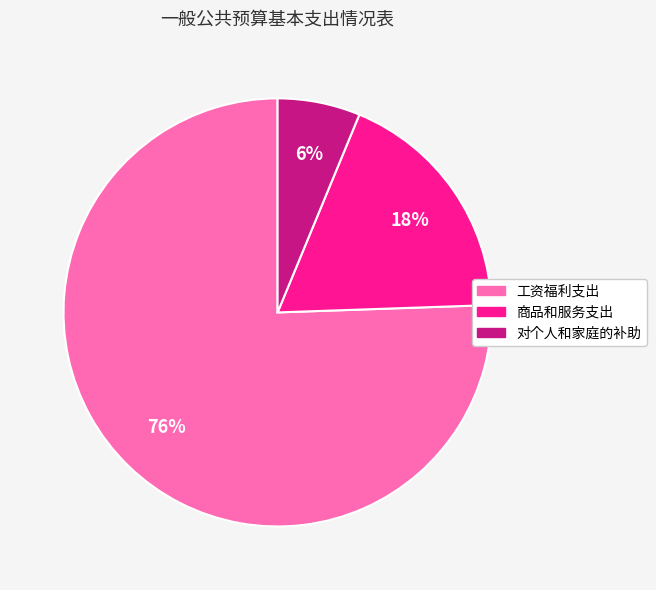

Combined, do 对个人和家庭的补助 and 工资福利支出 account for over 50%?

Yes